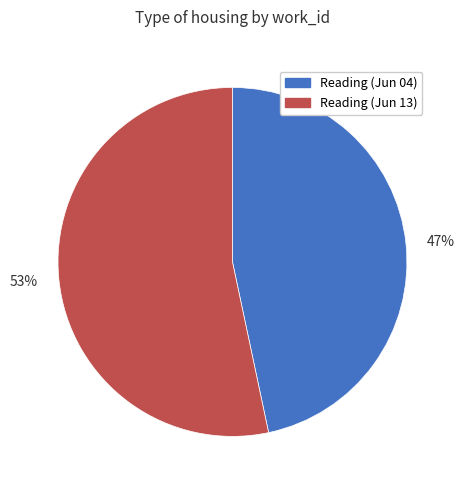

To the nearest percent, what is the average slice percentage?

50%